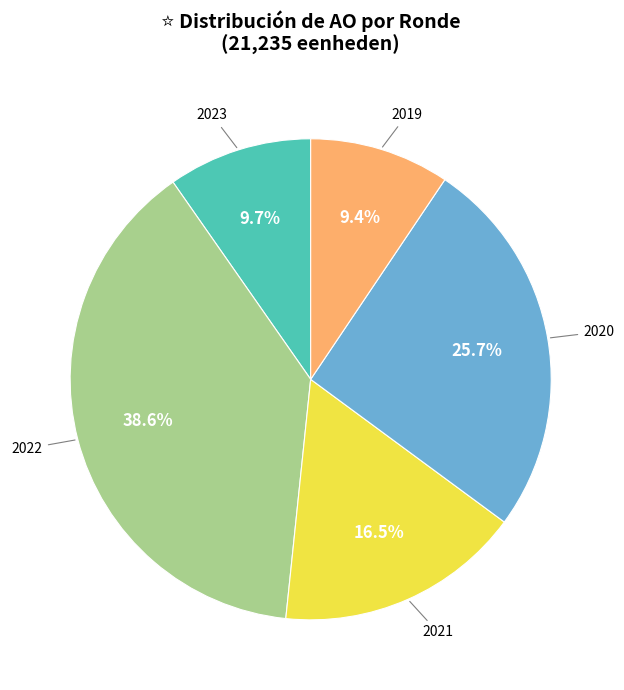

Is there any slice that represents more than half of the pie?

No